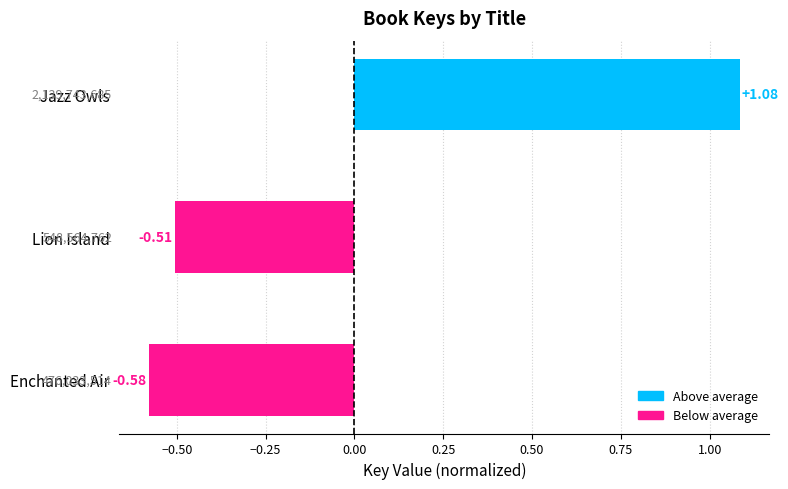

Does the chart contain any negative values?

Yes